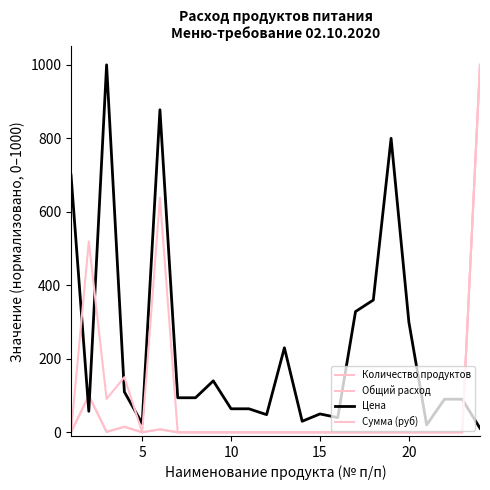

What is the value of the Количество продуктов point at the 3rd from the left?

1.0